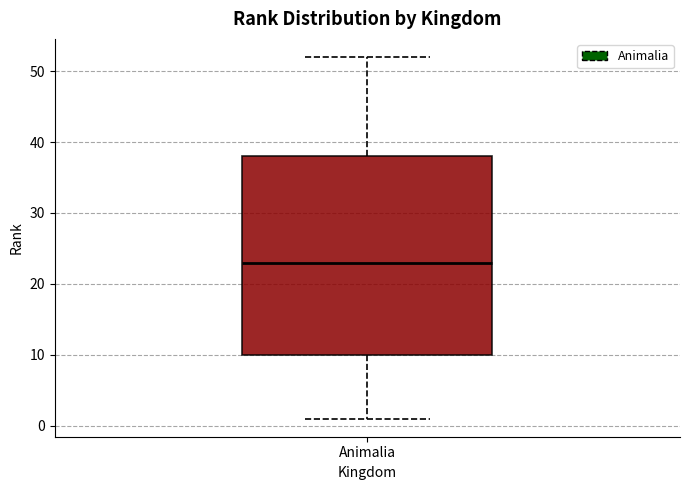

Transcribe this box plot: give where the median line is, the range the box spans, and where the two whiskers end, as read against the y-axis. The values are not printed on the chart, so give them approximately, as read against the axis.

median 23, box 10 to 38, whiskers 1 to 52